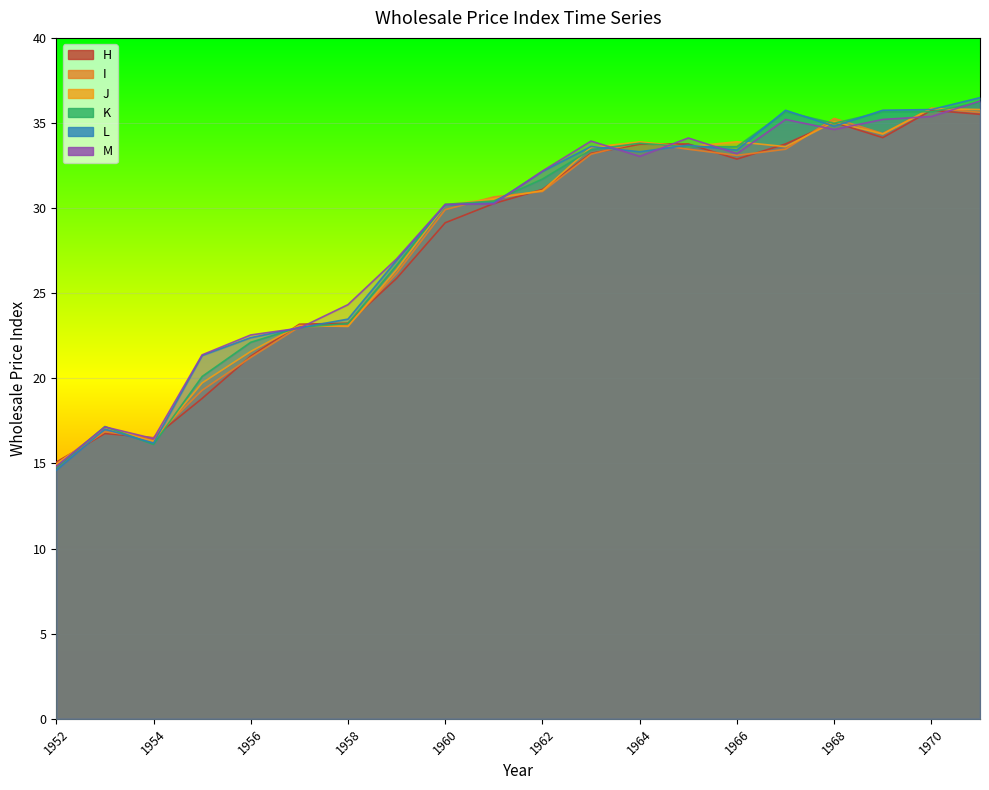

True or false: M has a value of 17.1 at 1953.

True